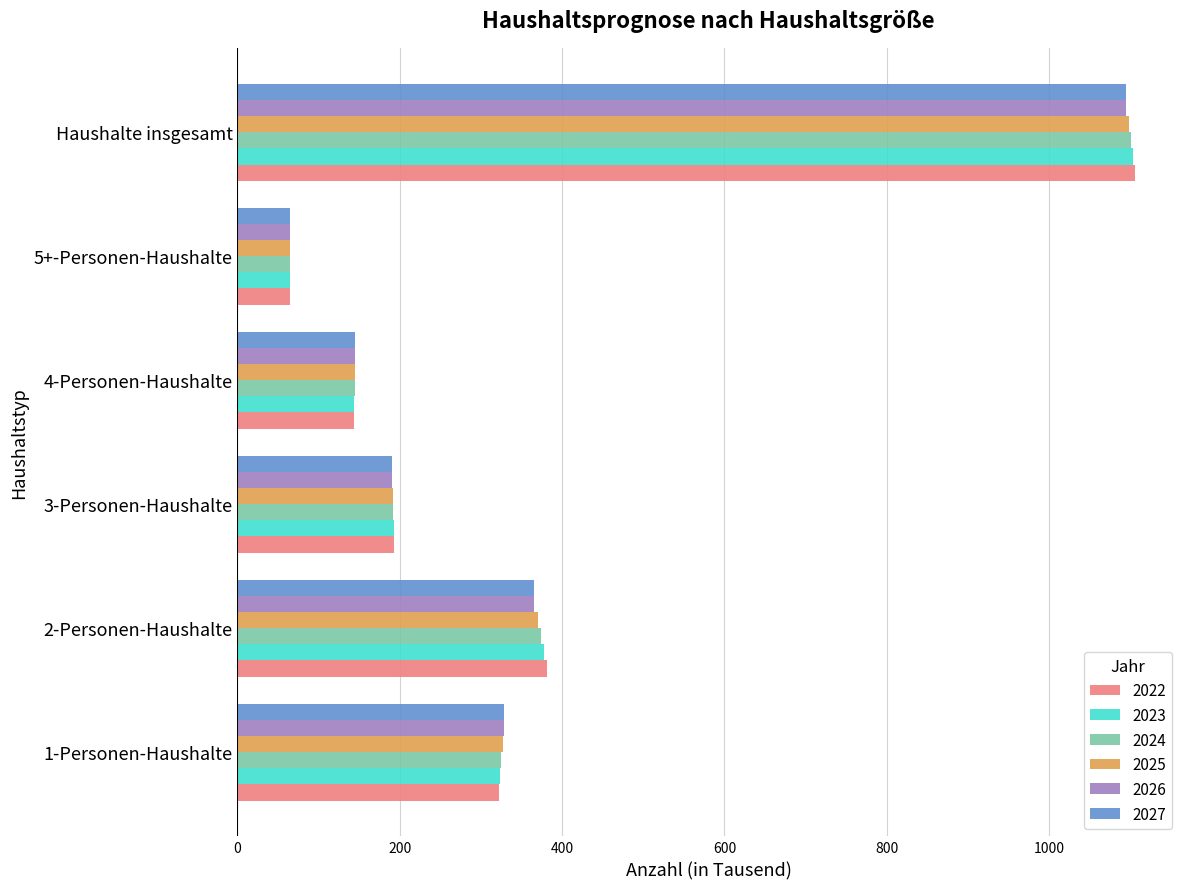

At which label is 2027 closest to 580?

2-Personen-Haushalte